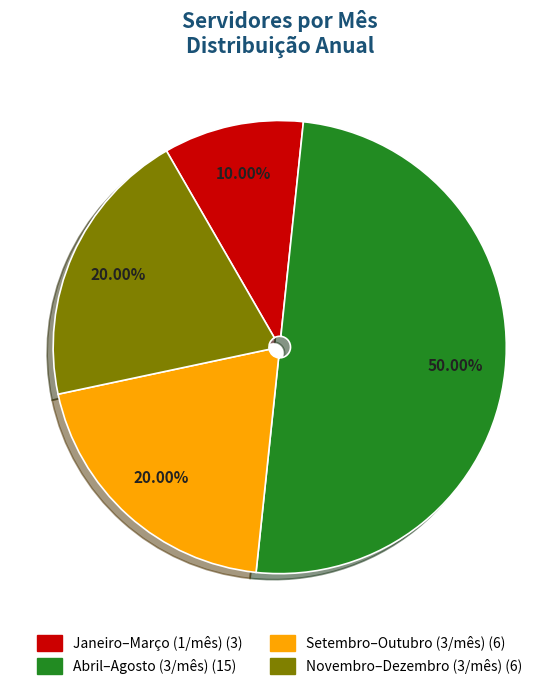

Which category has the biggest portion of the pie?

Abril–Agosto (3/mês) (15)